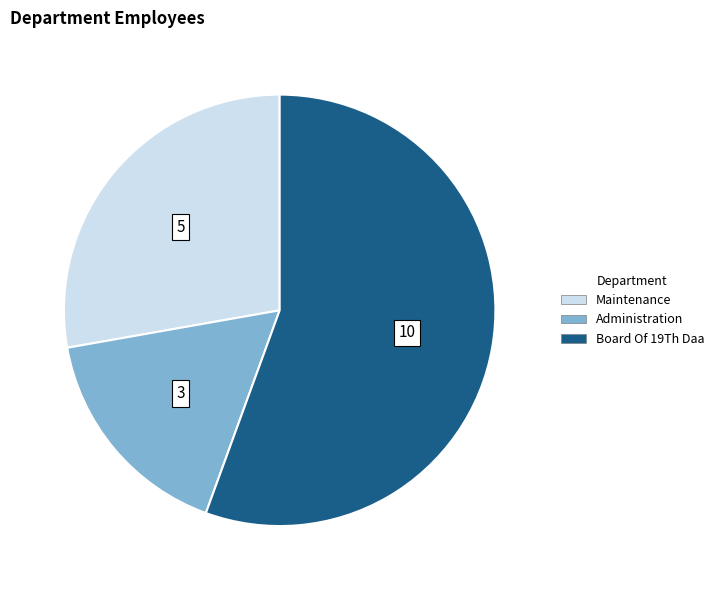

What is the largest slice in the pie chart?

Board Of 19Th Daa